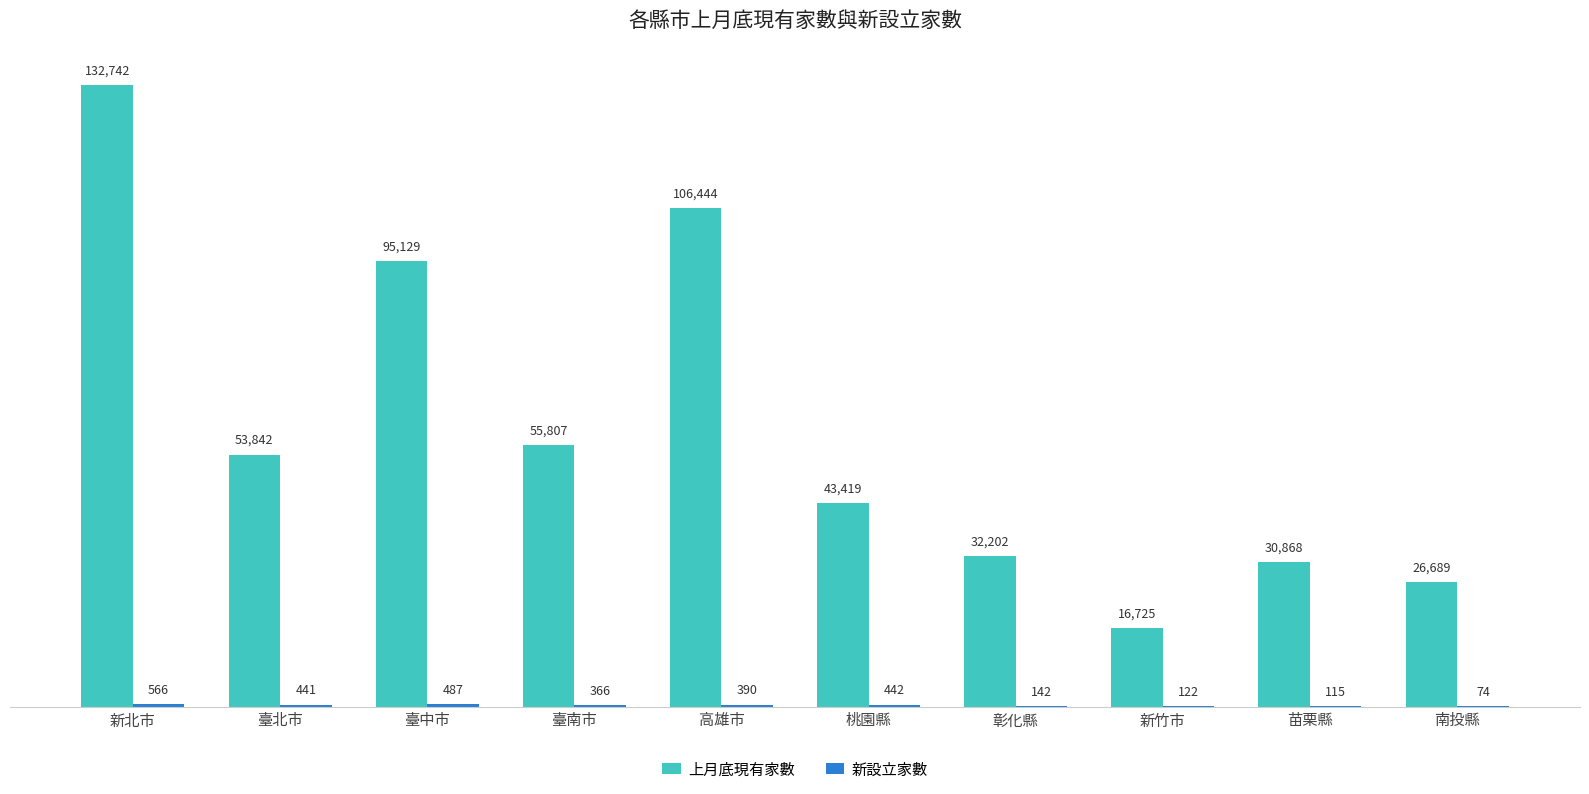

What is the maximum value shown in the chart?

132742